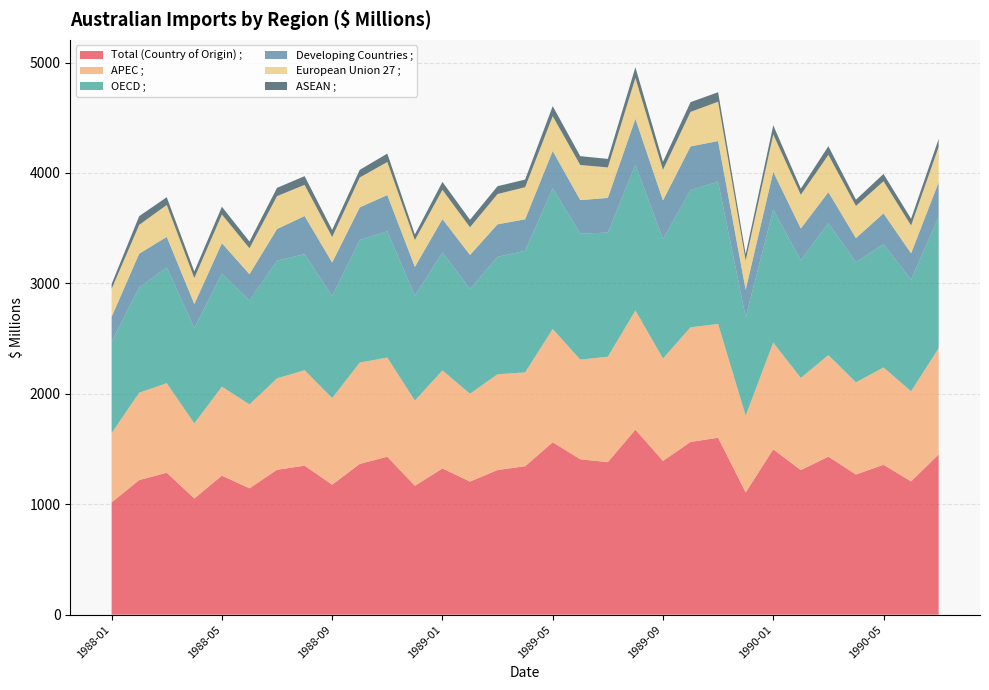

Reading left to right, what are all the values shown in this chart?

Total (Country of Origin) ;: 1016	1219	1285	1052	1259	1144	1312	1349	1177	1365	1430	1167	1324	1205	1310	1344	1561	1407	1381	1675	1392	1564	1602	1107	1497	1309	1431	1269	1357	1207	1451
APEC ;: 629	791	811	680	806	760	828	865	784	918	898	772	888	796	867	850	1026	903	955	1080	928	1038	1031	695	967	835	920	835	882	816	962
OECD ;: 827	952	1049	863	1023	941	1066	1051	924	1110	1143	950	1067	950	1063	1101	1273	1140	1124	1319	1081	1242	1288	892	1203	1066	1195	1088	1116	1011	1189
Developing Countries ;: 225	307	276	218	276	238	286	345	304	295	329	260	303	306	295	285	339	304	314	416	350	396	368	248	343	287	280	218	279	238	313
European Union 27 ;: 254	261	289	235	260	235	298	282	231	271	299	243	265	251	274	291	315	318	276	370	277	313	356	265	339	305	338	291	291	252	321
ASEAN ;: 43	79	70	60	70	61	75	79	64	69	76	51	72	68	71	69	91	80	77	97	73	88	86	57	83	56	78	57	66	61	72